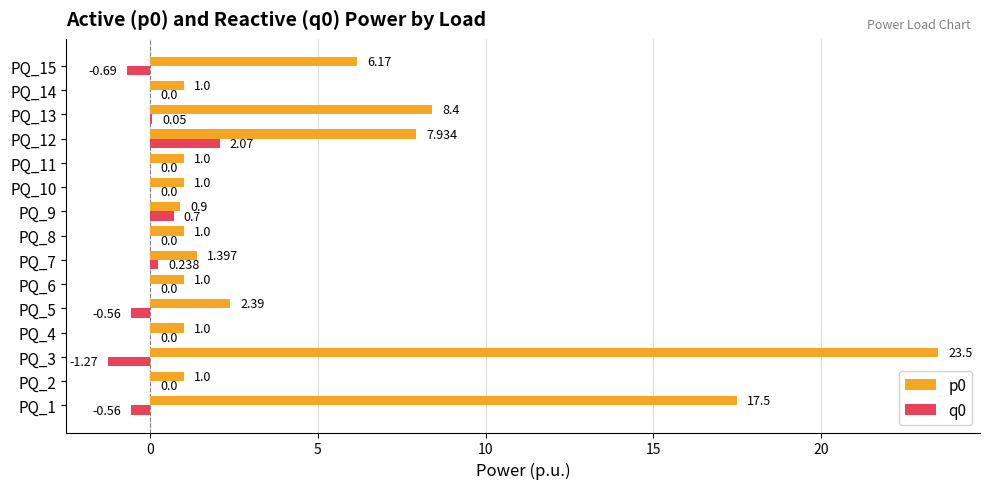

What are all the series names shown in the legend?

p0, q0